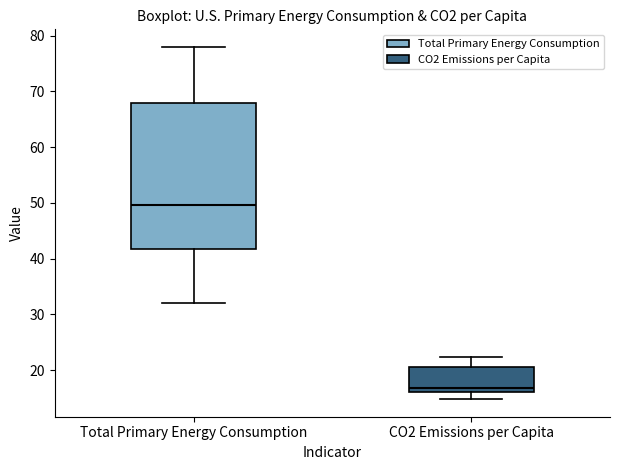

Which box's median line is the highest?

Total Primary Energy Consumption